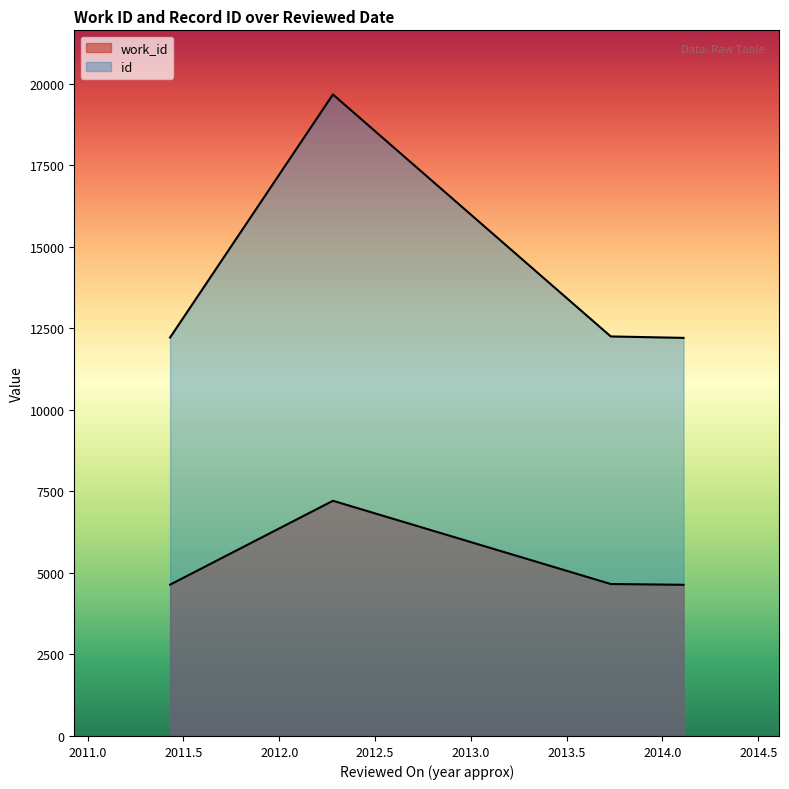

How many values in the id series are below 12249?

2